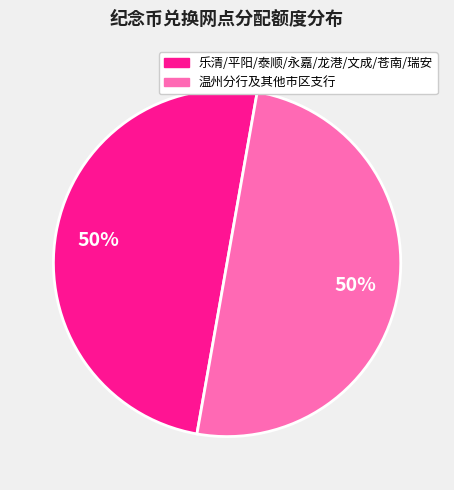

To the nearest percent, what is the average slice percentage?

50%